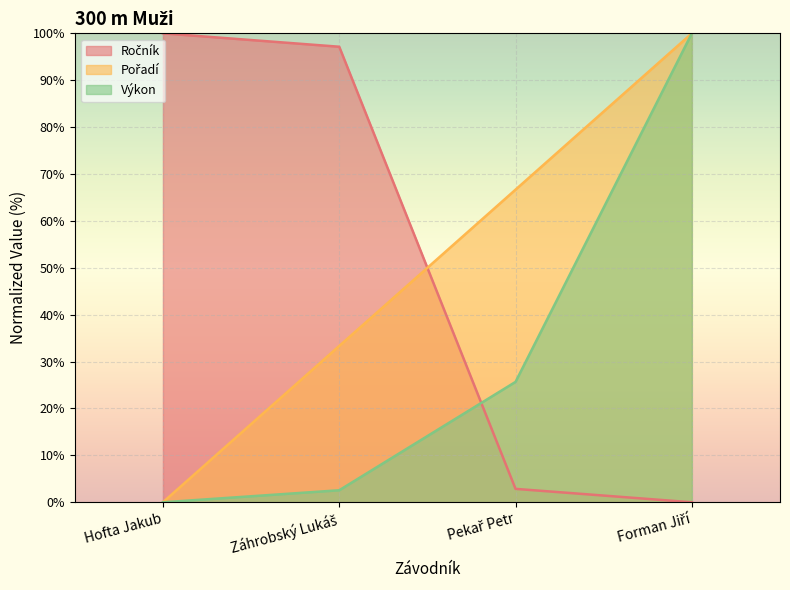

What is the spread (max minus min) of values at Pekař Petr?

63.8